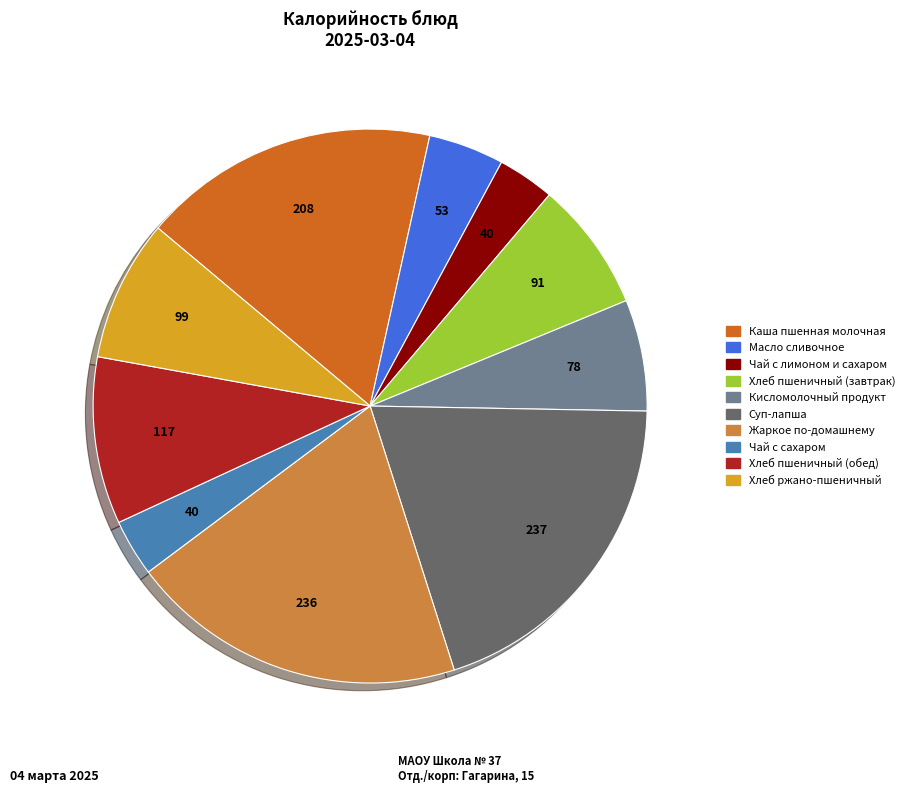

Combined, do Масло сливочное and Чай с сахаром account for over 50%?

No